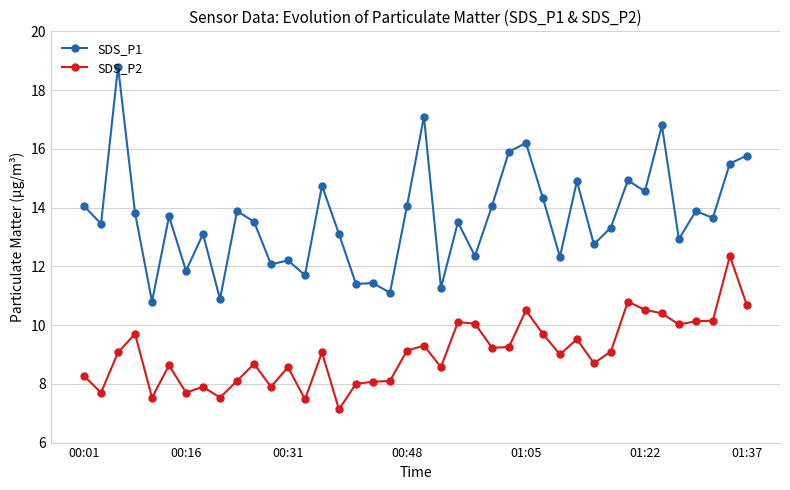

Which series has the largest range (max minus min)?

SDS_P1